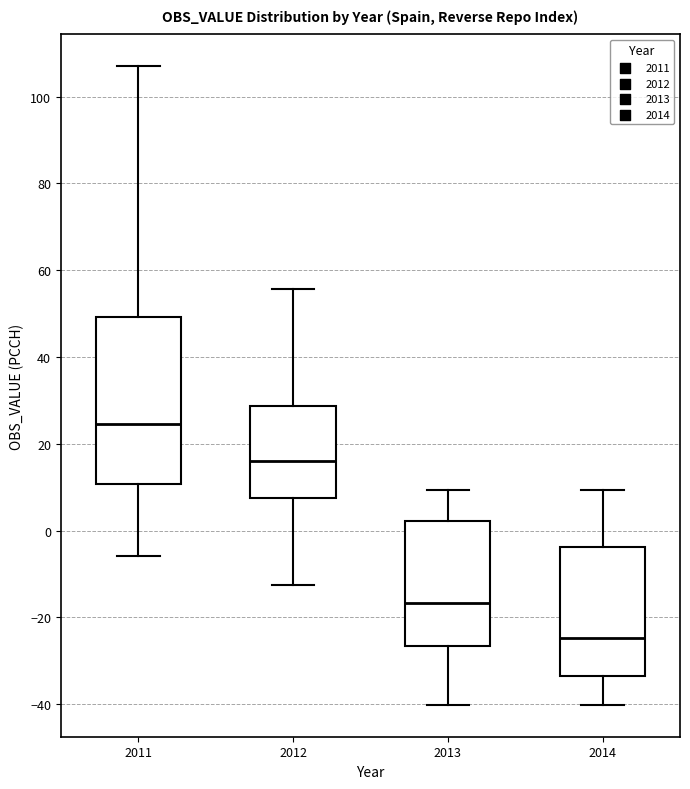

Which box has the highest median line?

2011